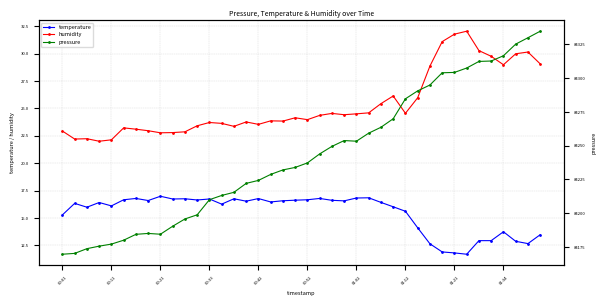

The value of temperature at 00:52 is 16.7. True or false?

True